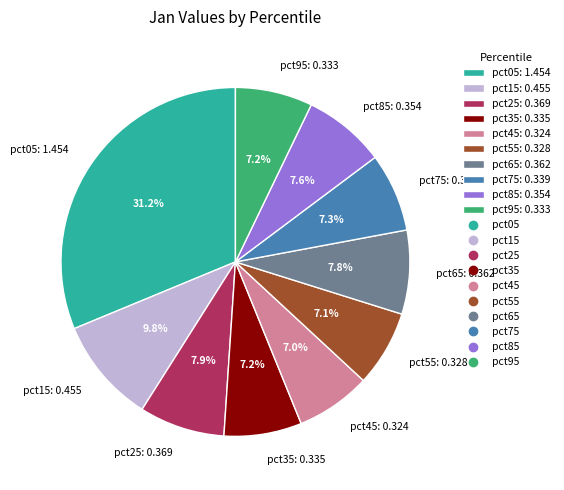

Does any single category account for the majority?

No